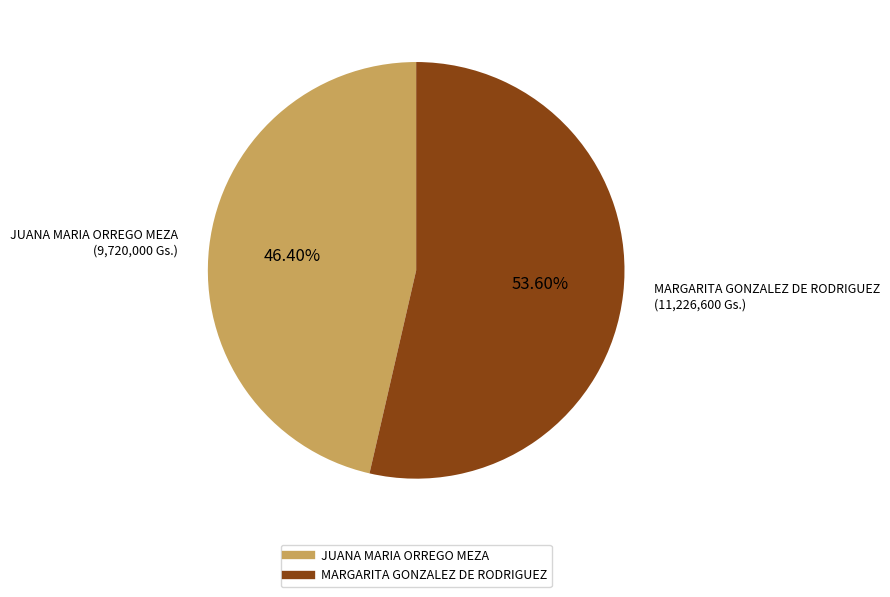

Is there a majority slice in this chart?

Yes